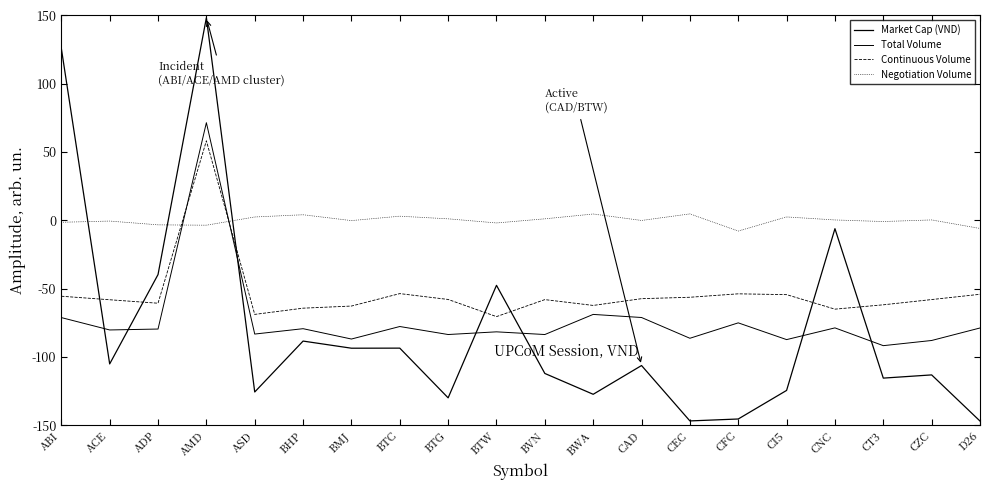

The value of Market Cap (VND) at BVN is -112.1. True or false?

True